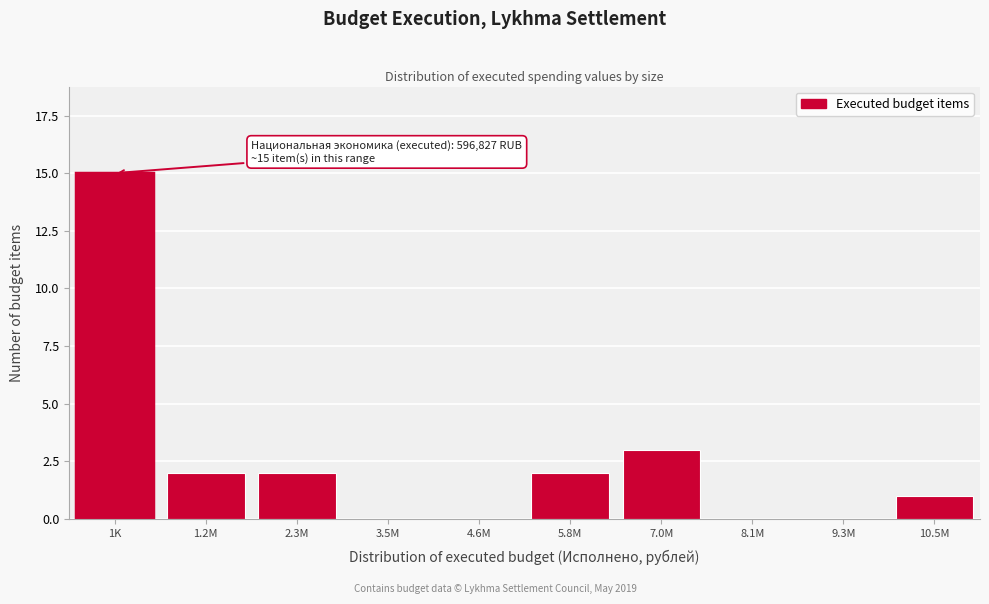

Reading left to right, extract all data points from this chart.

1K=15	1.2M=2	2.3M=2	3.5M=0	4.6M=0	5.8M=2	7.0M=3	8.1M=0	9.3M=0	10.5M=1